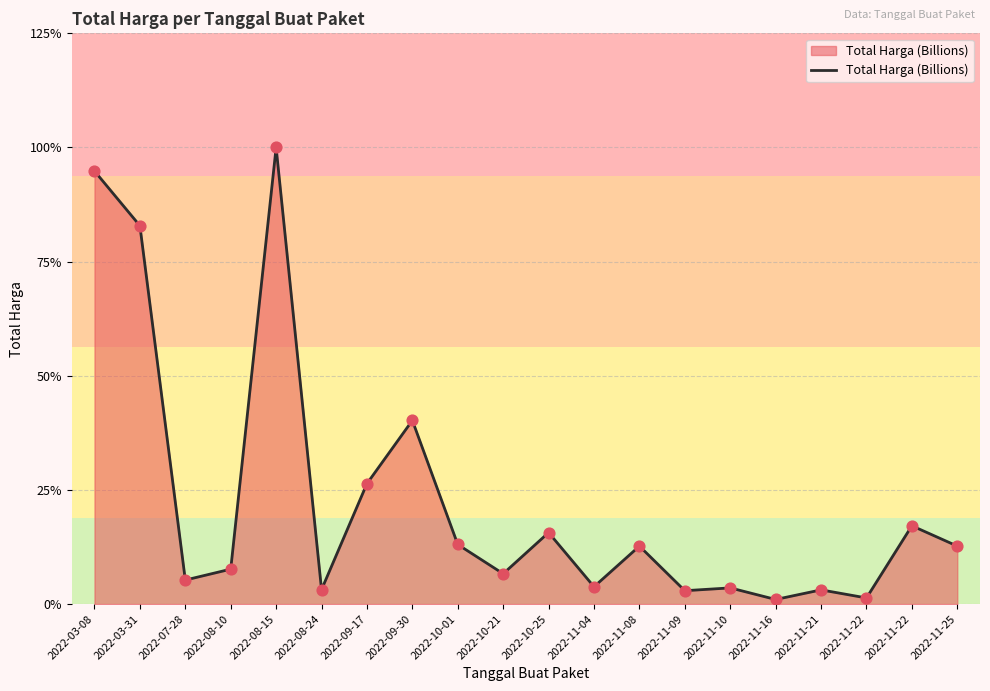

Does the chart have visible grid lines?

Yes